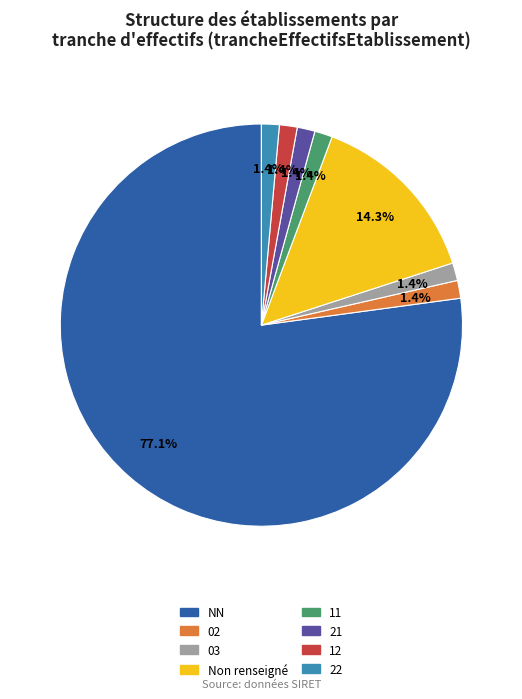

Does NN account for over 50% of the chart?

Yes